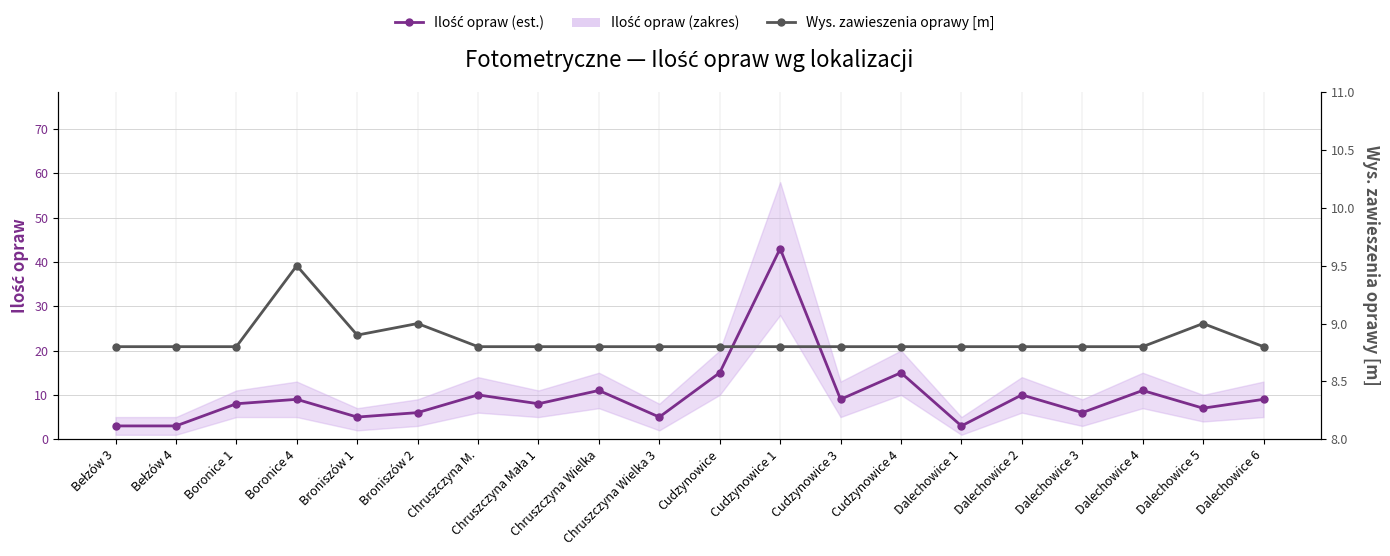

At which category is the sum across all series the highest?

Cudzynowice 1